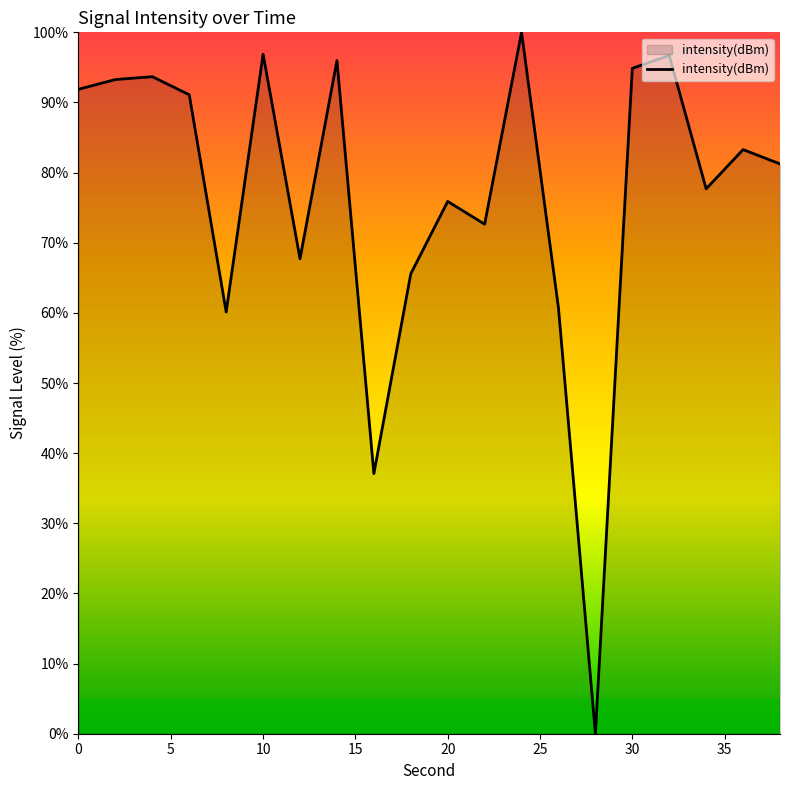

What is the maximum value shown in the chart?

100.0